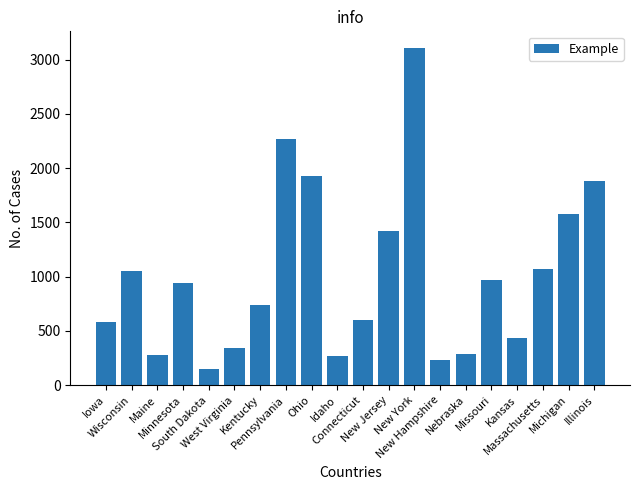

At which category does the chart reach its minimum across all series?

South Dakota